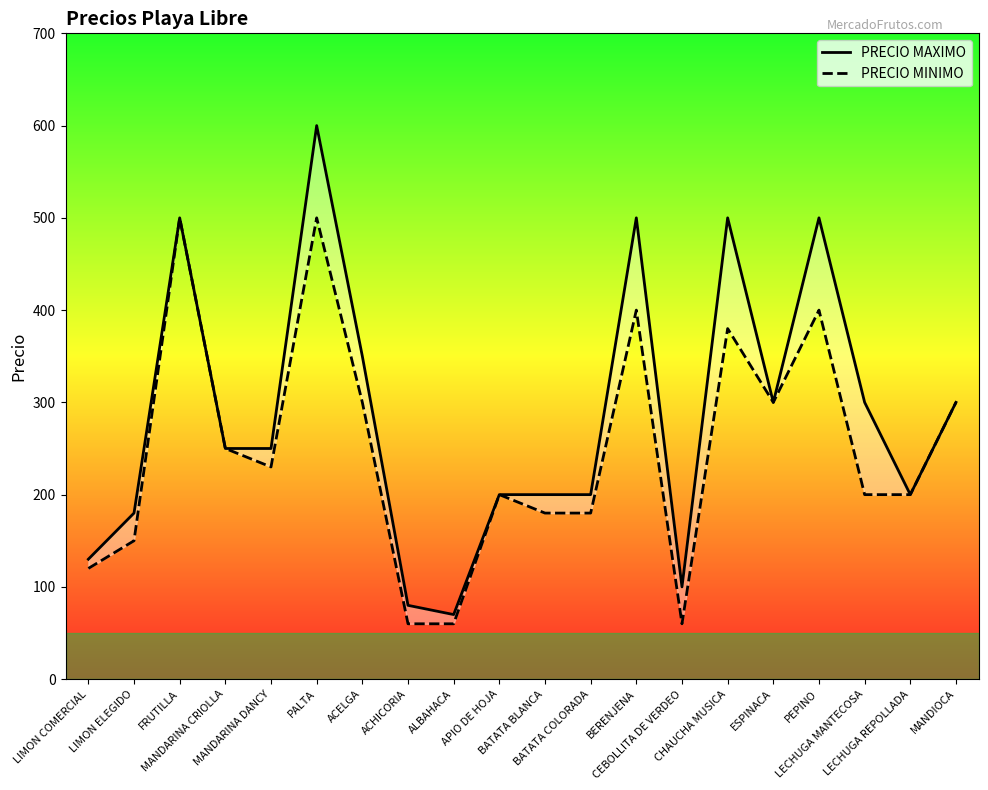

Where does the PRECIO MAXIMO series first go above 250?

FRUTILLA